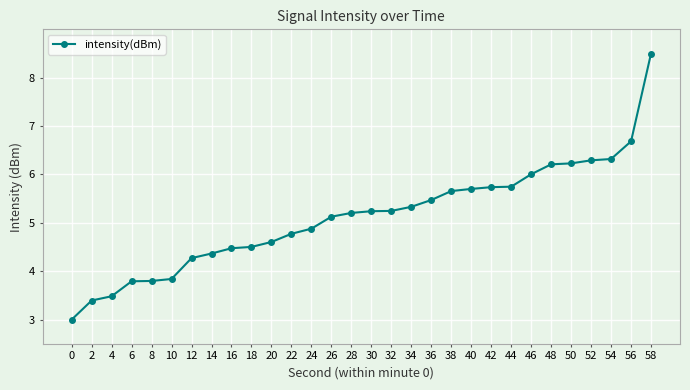

Count the number of data series in this chart.

1